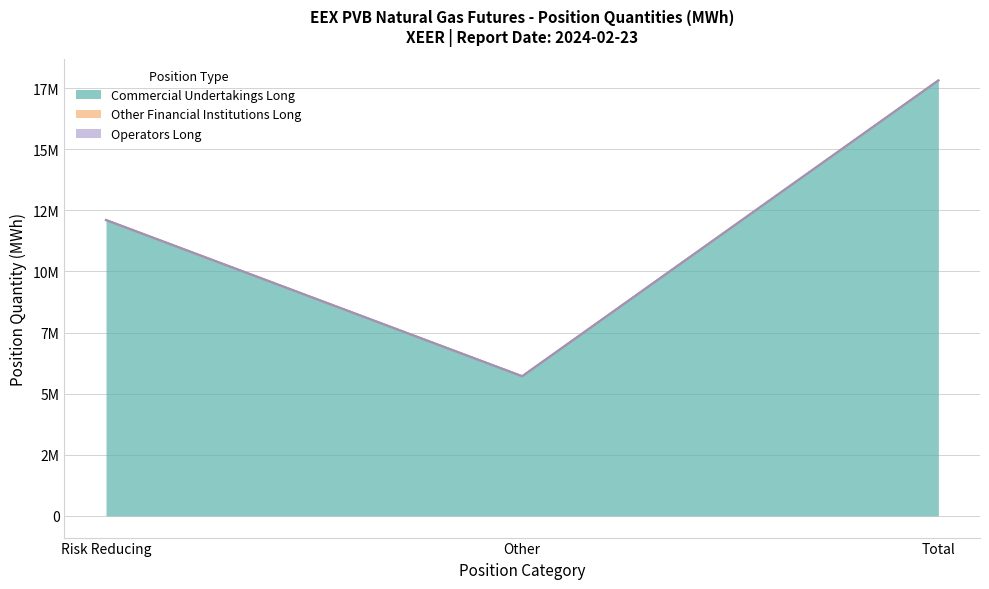

Between Risk Reducing and Other, which series saw the biggest shift?

Commercial Undertakings Long